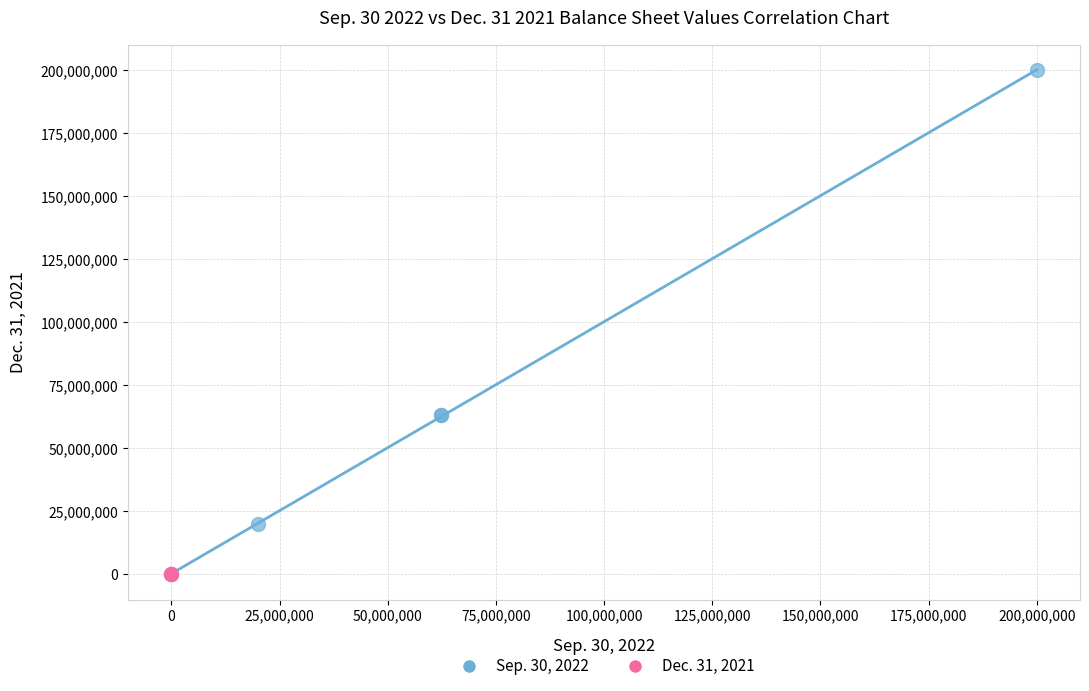

Which series has the largest Y range (max minus min)?

Sep. 30, 2022